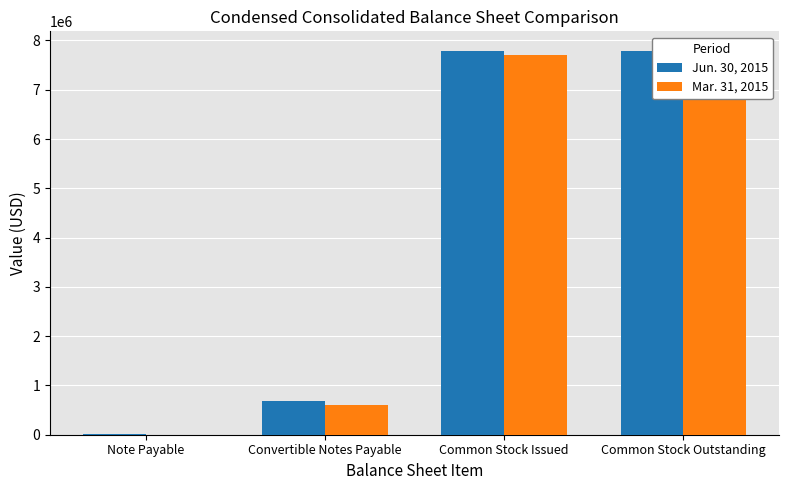

At how many categories does at least one series exceed 5087462?

2